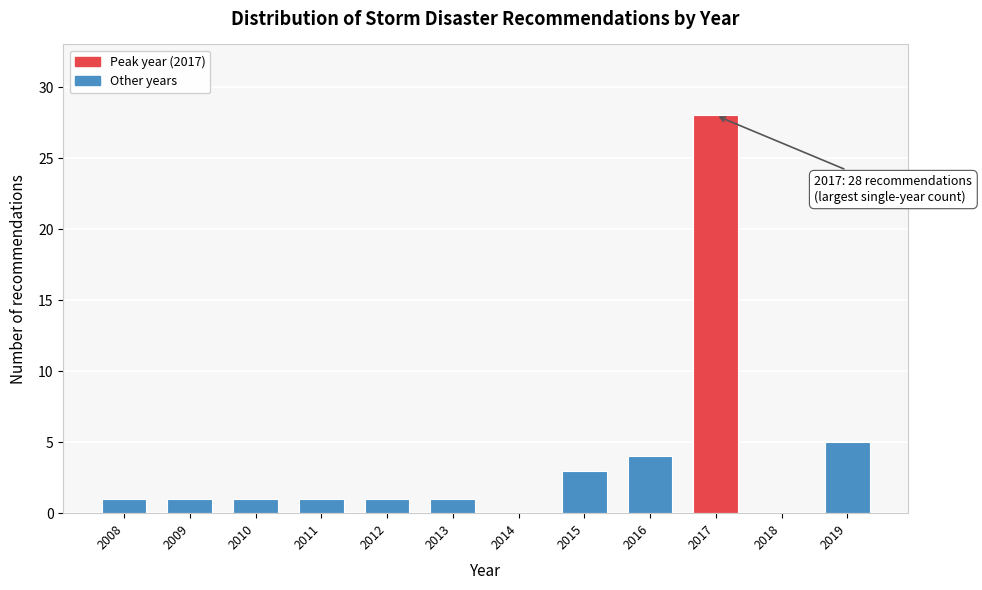

Reading right to left, transcribe all the data shown in this chart.

2019=5	2018=0	2017=28	2016=4	2015=3	2014=0	2013=1	2012=1	2011=1	2010=1	2009=1	2008=1